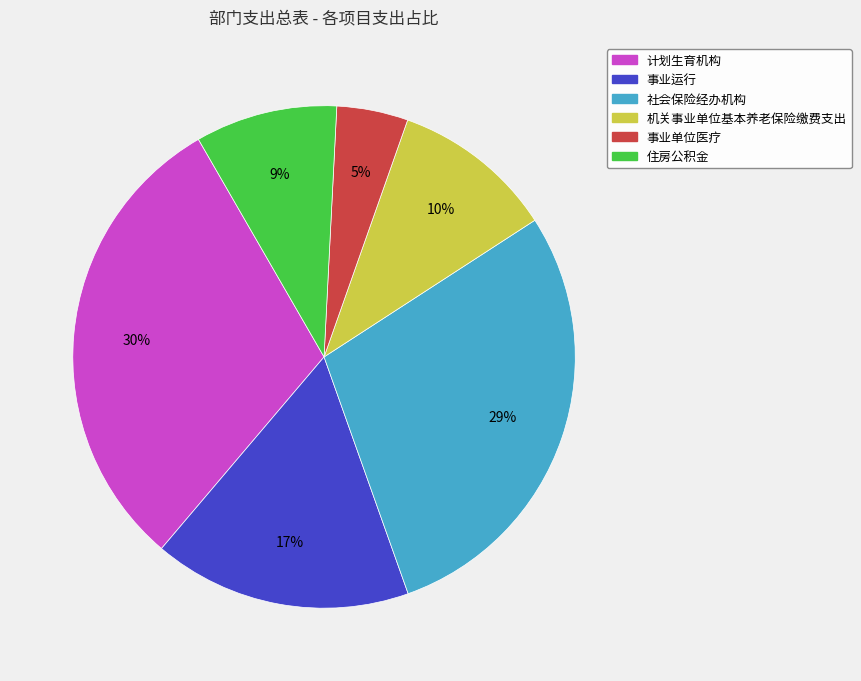

Do 计划生育机构 and 社会保险经办机构 together represent more than half of the pie?

Yes